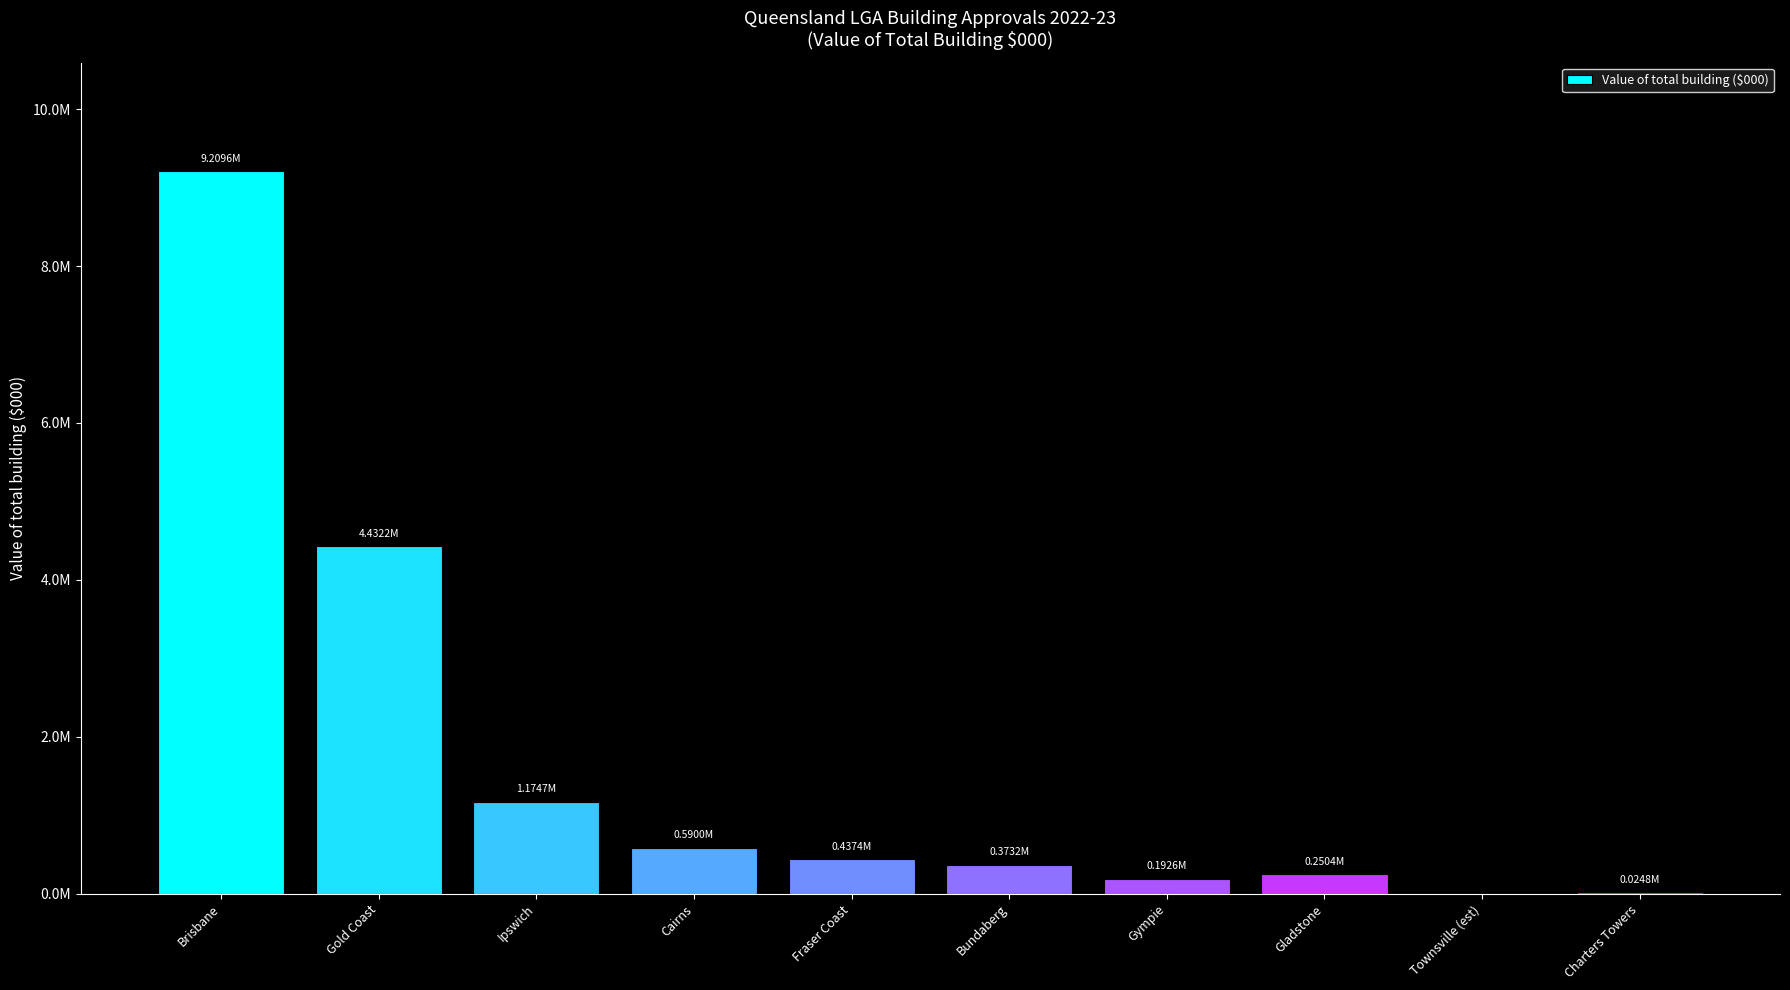

What is the change in value from Gold Coast to Ipswich?

-3257545.6